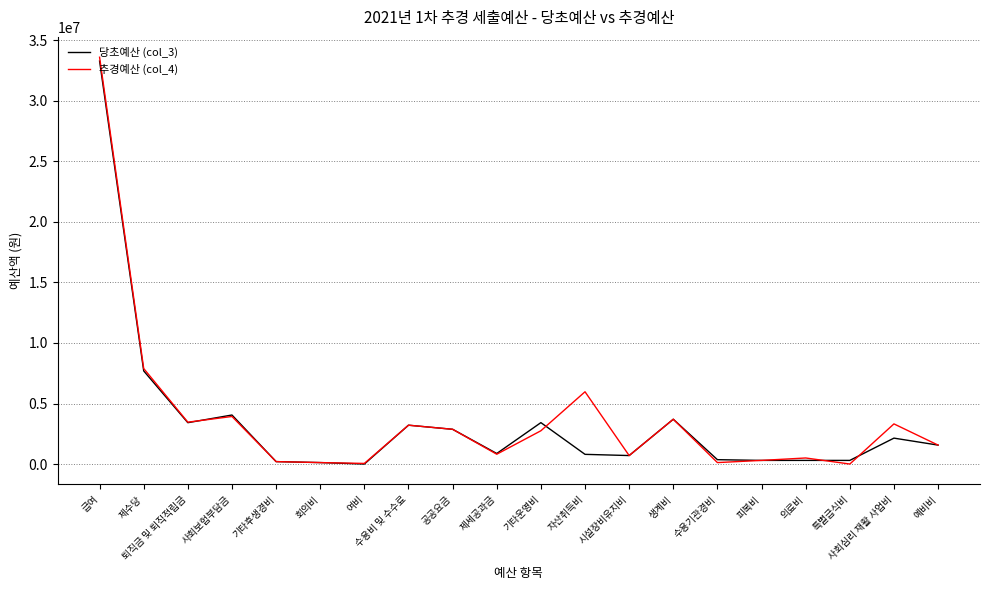

Which category has the highest value across all series?

급여